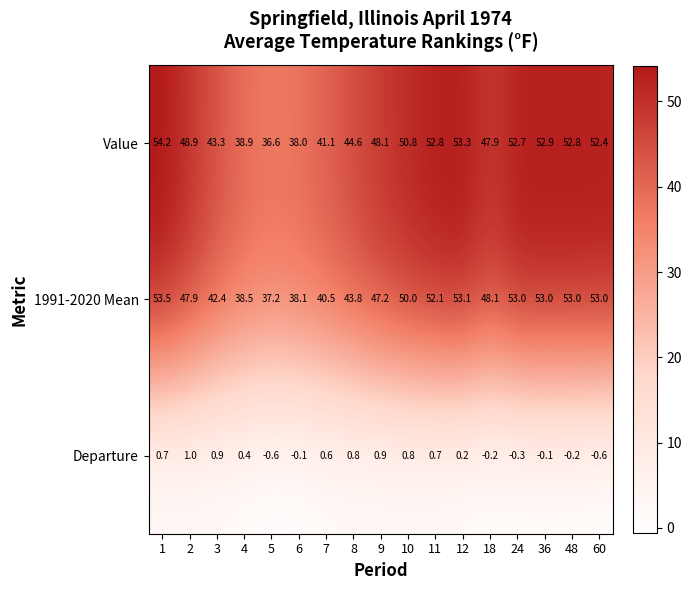

How many data points in Departure are above 0?

10